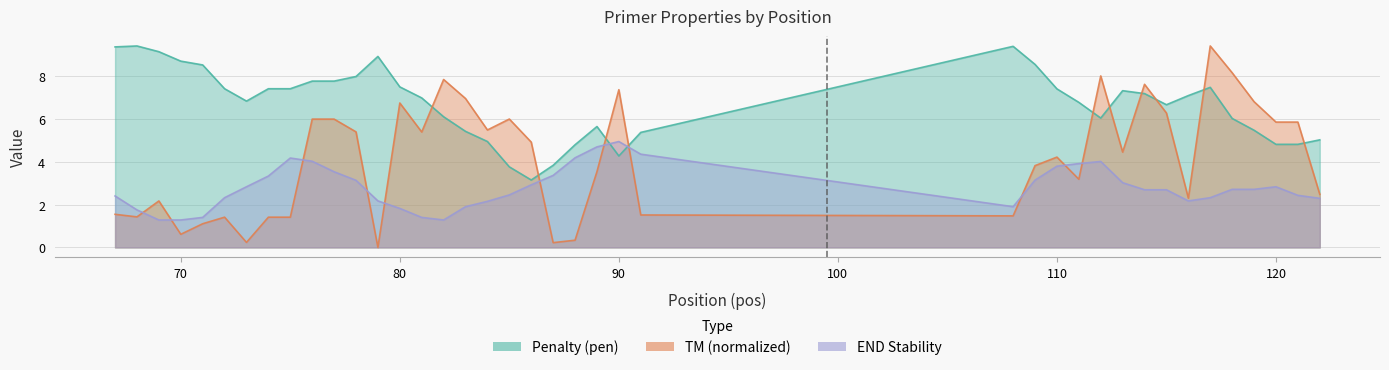

Reading left to right, transcribe all the data shown in this chart.

pen: 9.4	9.4	9.1	8.7	8.5	7.4	6.8	7.4	7.4	7.8	7.8	8.0	8.9	7.5	7.0	6.1	5.4	4.9	3.8	3.1	3.8	4.8	5.6	4.3	5.4	9.4	8.5	7.4	6.8	6.0	7.3	7.2	6.7	7.1	7.5	6.0	5.5	4.8	4.8	5.0
PRIMER_RIGHT_0_TM: 1.5	1.4	2.2	0.6	1.1	1.4	0.2	1.4	1.4	6.0	6.0	5.4	0.0	6.7	5.4	7.8	6.9	5.5	6.0	4.9	0.2	0.3	3.5	7.4	1.5	1.5	3.8	4.2	3.2	8.0	4.4	7.6	6.3	2.3	9.4	8.1	6.8	5.8	5.8	2.5
PRIMER_RIGHT_0_END_STABILITY: 2.4	1.8	1.3	1.3	1.4	2.3	2.8	3.3	4.2	4.0	3.5	3.1	2.2	1.8	1.4	1.3	1.9	2.1	2.5	2.9	3.4	4.2	4.7	4.9	4.3	1.9	3.1	3.8	3.9	4.0	3.0	2.7	2.7	2.2	2.3	2.7	2.7	2.8	2.4	2.3